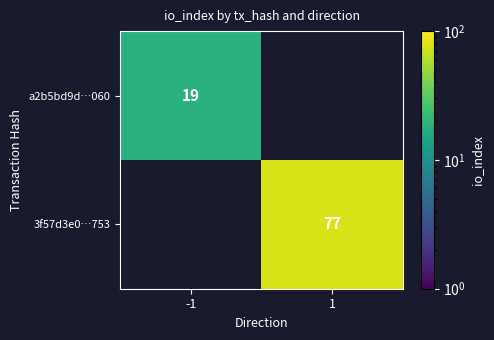

The 3f57d3e0…753 series shows 20 at 1. True or false?

False